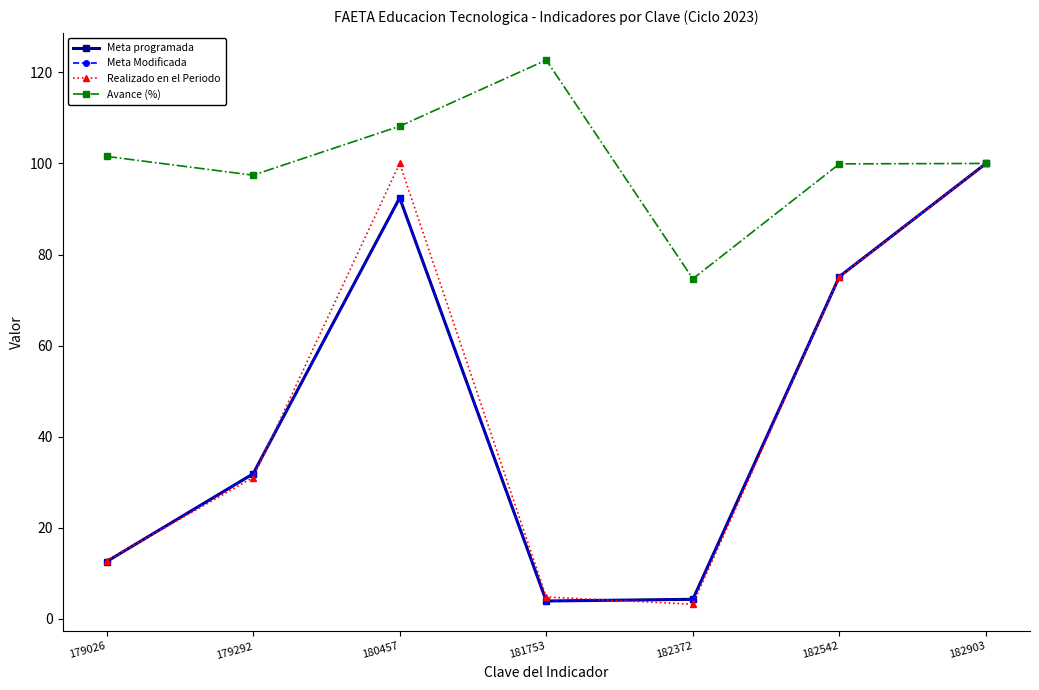

Does the chart have visible grid lines?

No